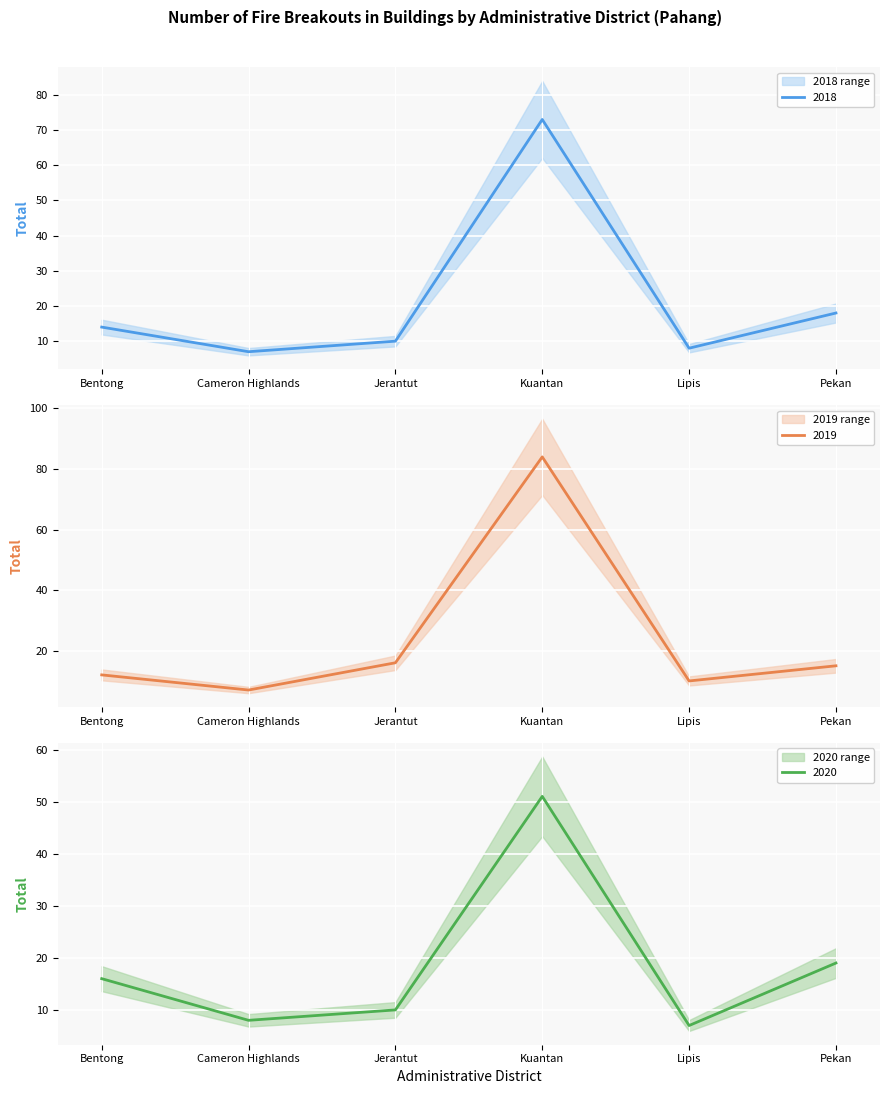

What are all the series names shown in the legend?

2018, 2019, 2020